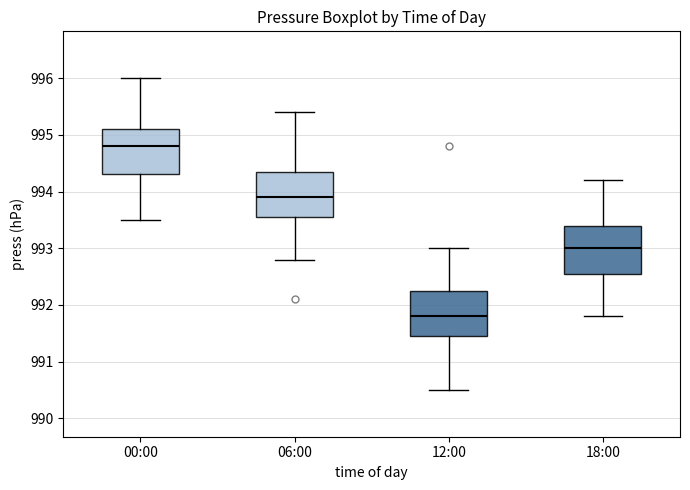

Which box has the highest median line?

00:00